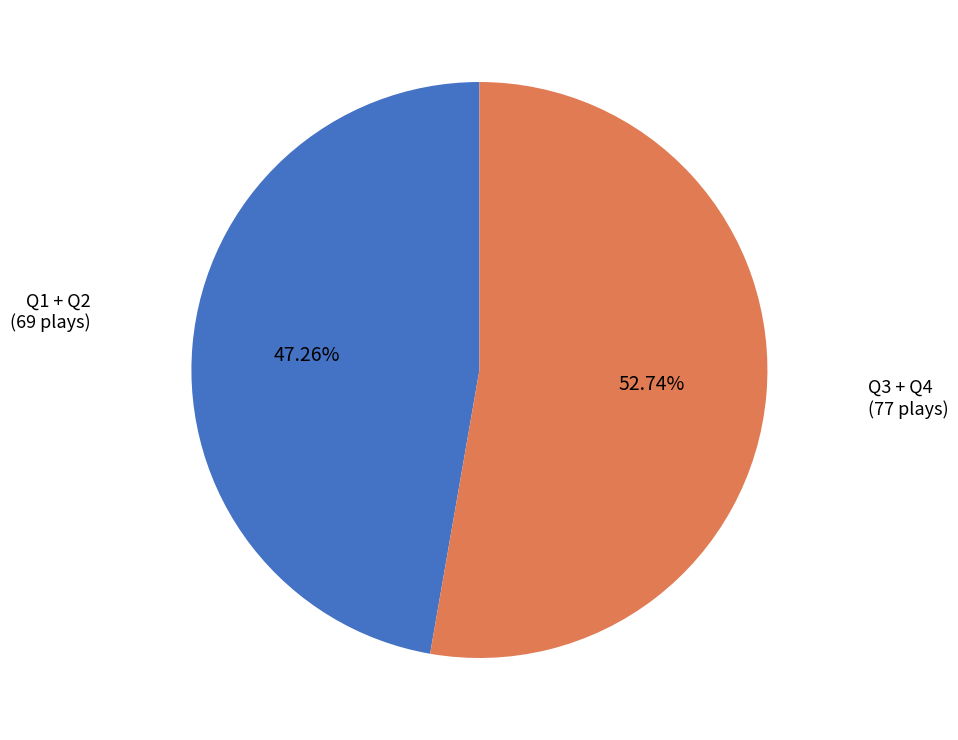

Is there any slice that represents more than half of the pie?

Yes